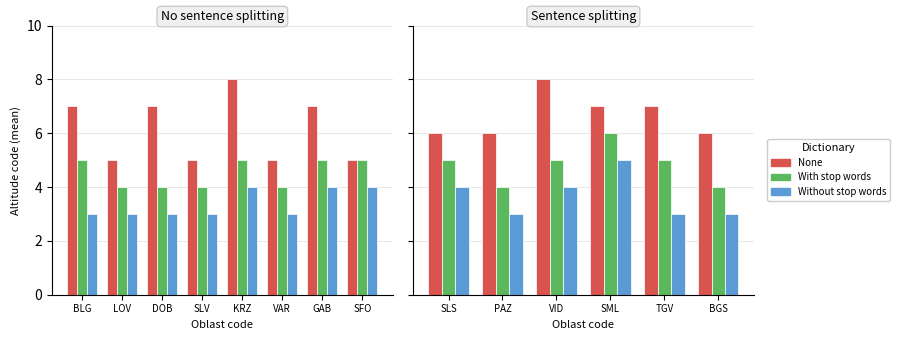

Where is With stop words nearest to the value 5?

SLS